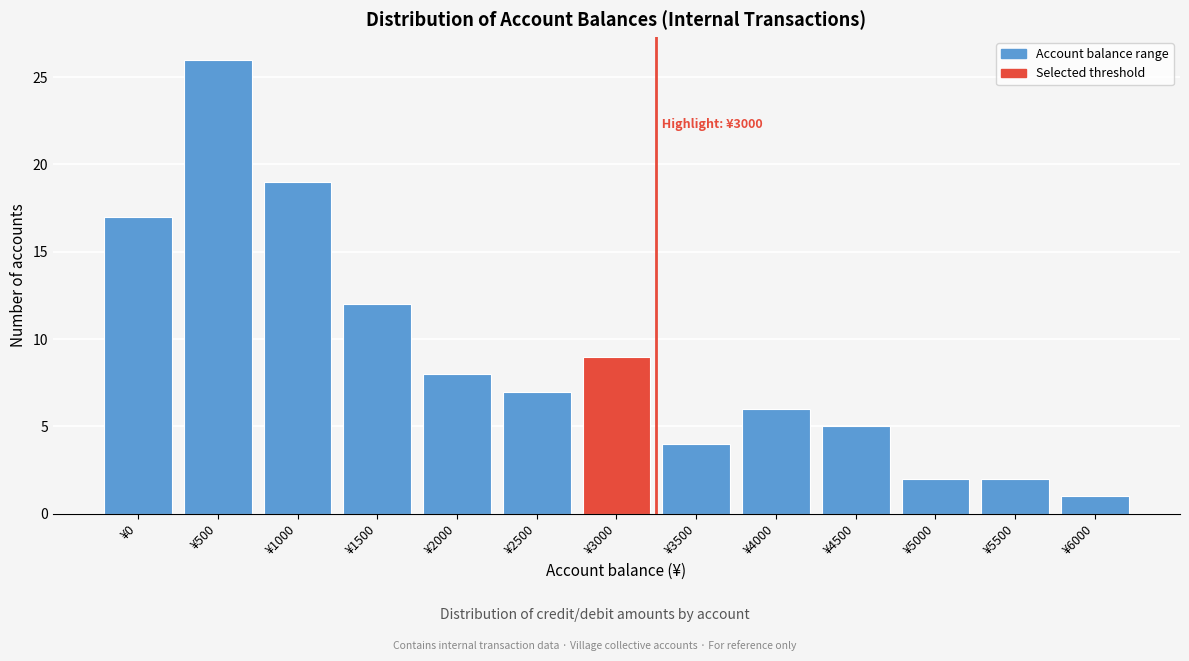

Reading left to right, transcribe all the data shown in this chart.

17	26	19	12	8	7	9	4	6	5	2	2	1